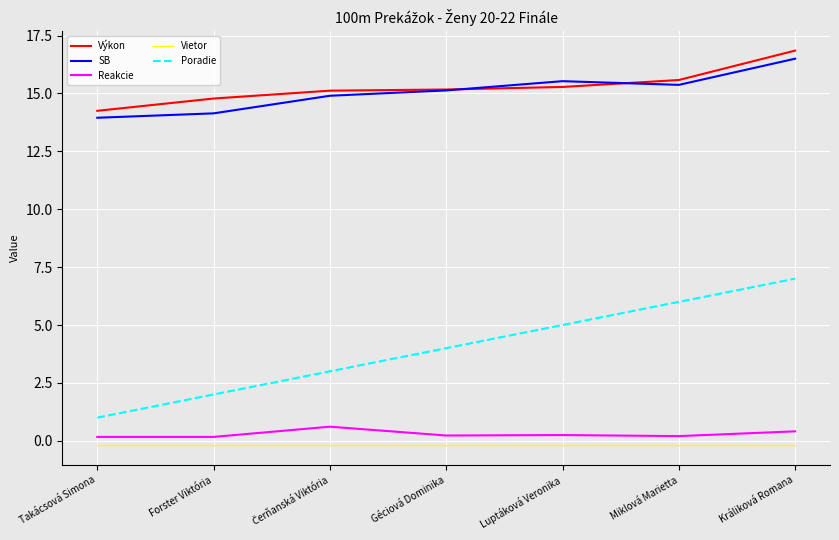

Is it true that Poradie equals 10.7 at Králiková Romana?

False